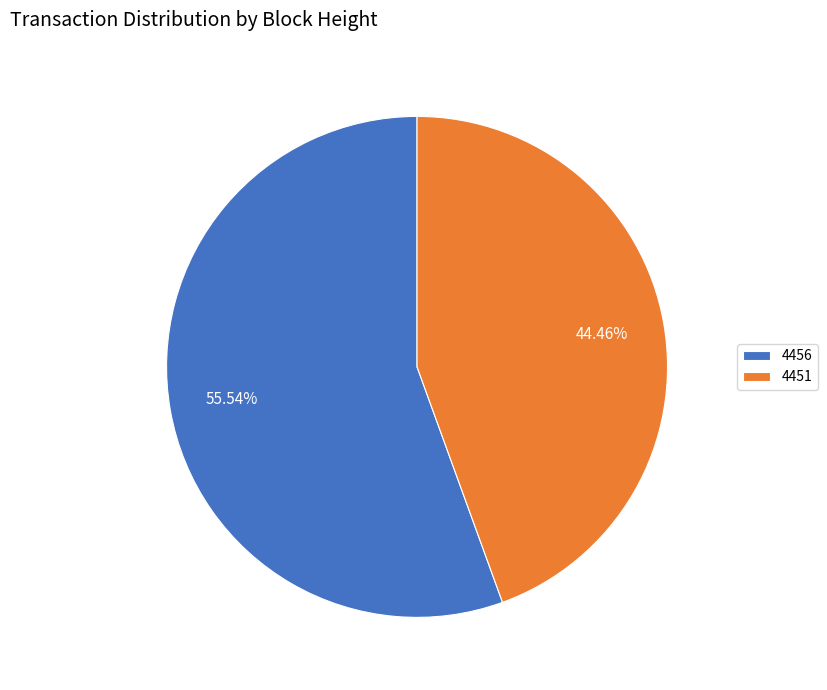

What is the ratio of the value at 4456 to the value at 4451?

1.2